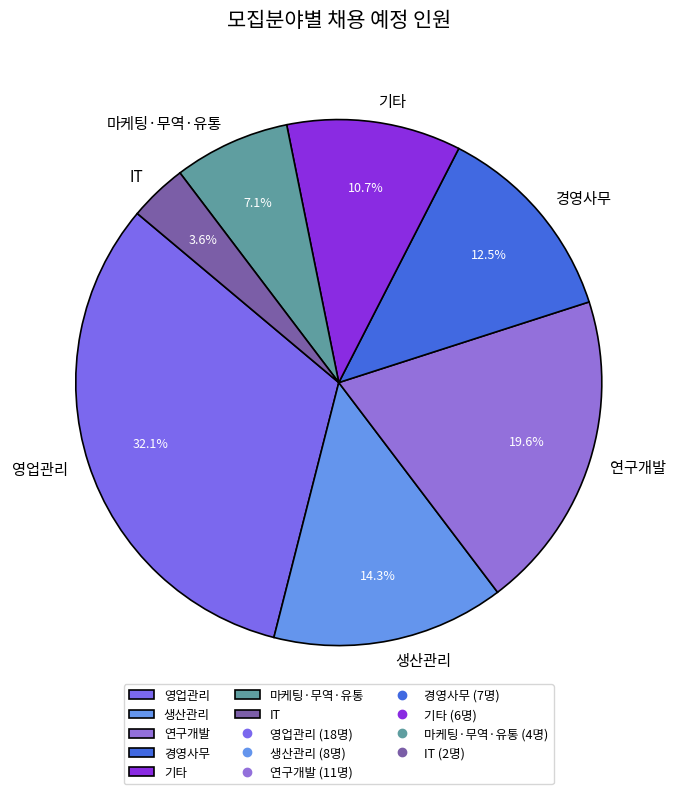

Do 기타 and IT together represent more than half of the pie?

No